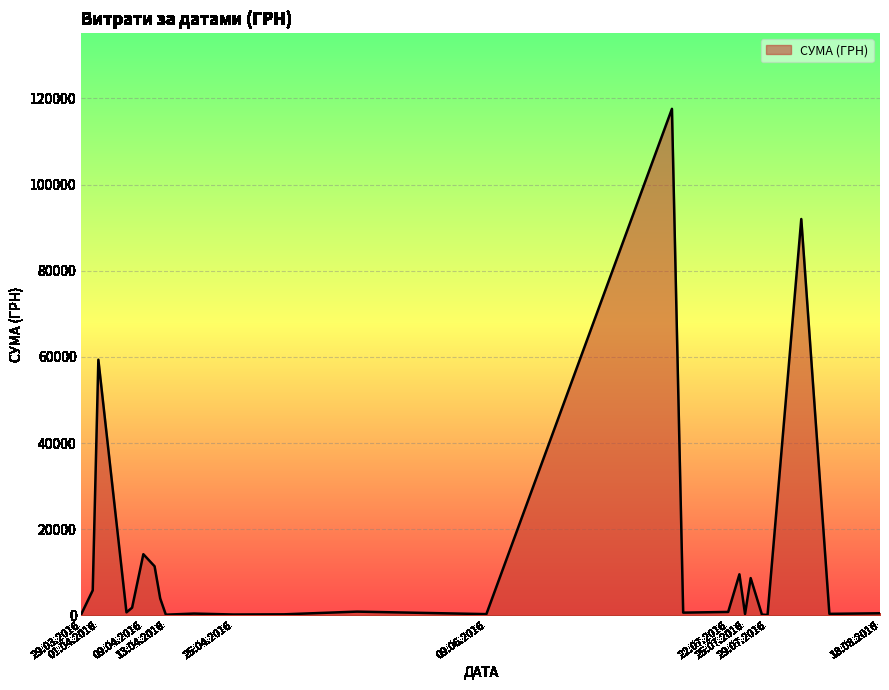

How many lines are shown in the chart?

1